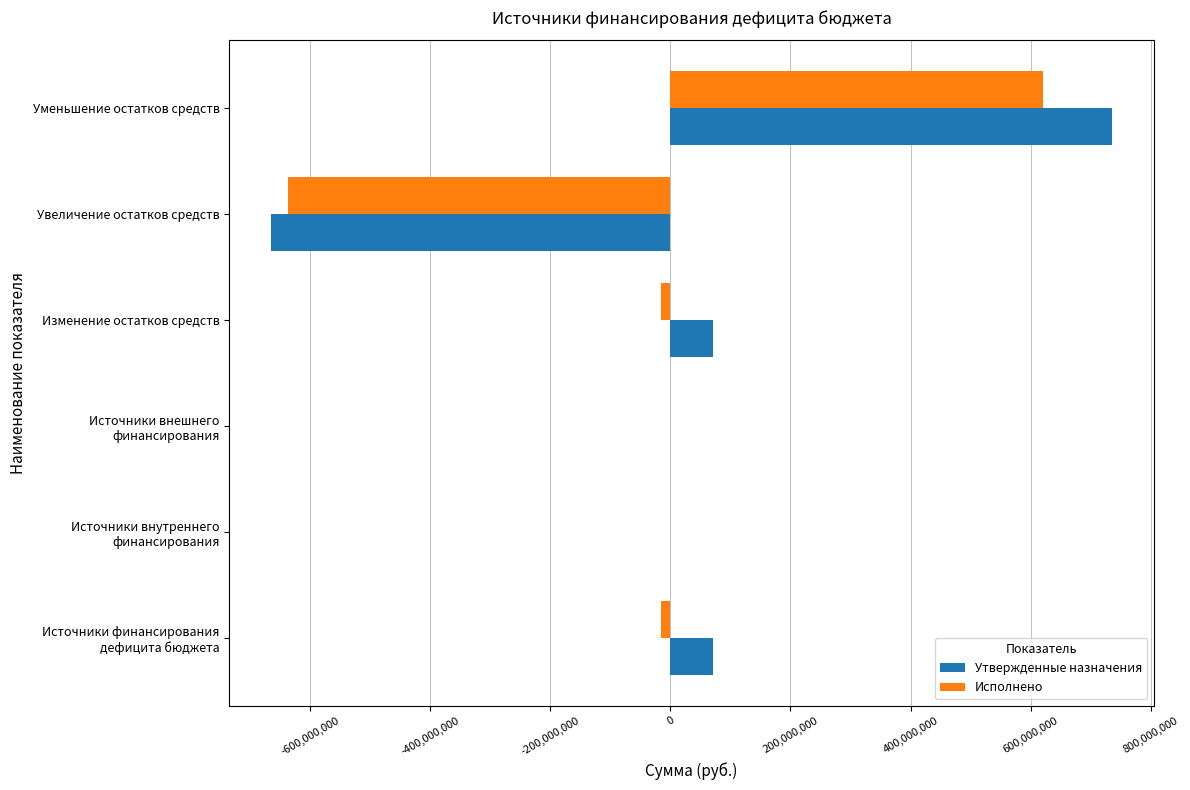

What is the greatest value displayed?

734743822.1